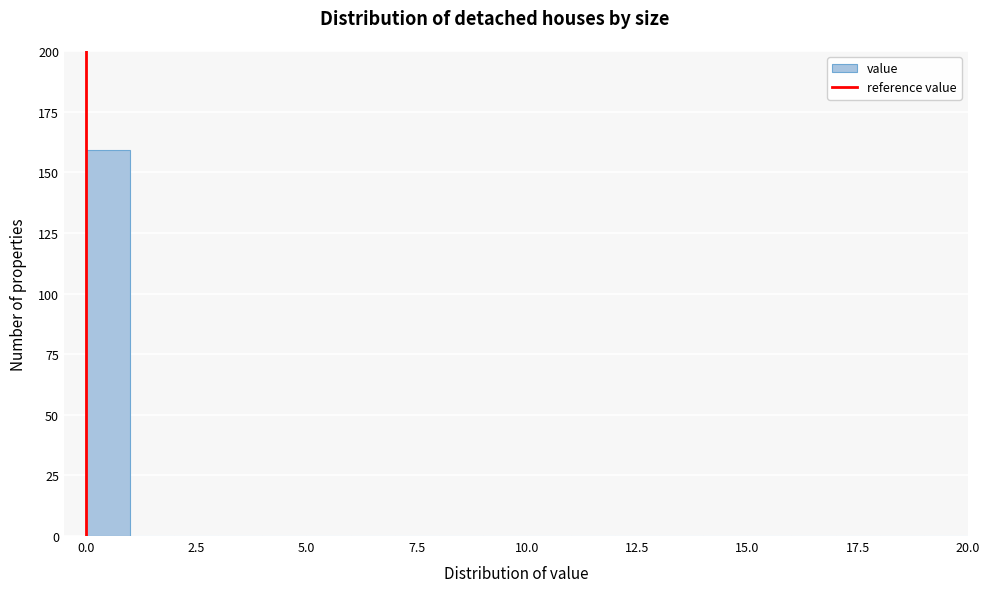

Around what value on the x-axis is the tallest bar? Give the approximate position of its centre, as read against the axis.

0.5